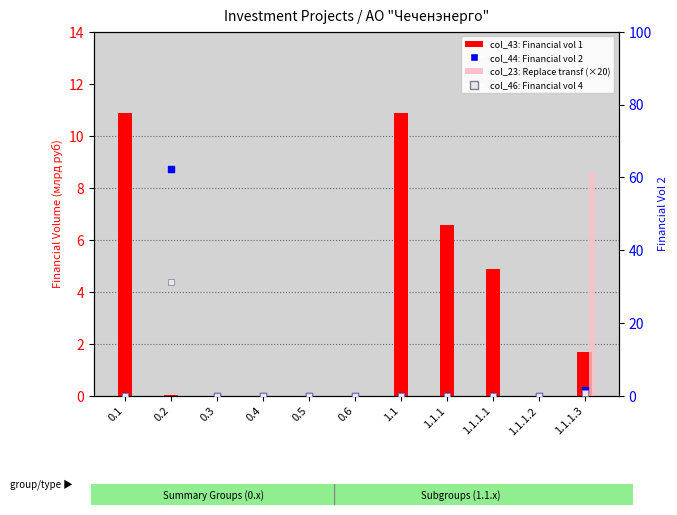

Which series has the largest total across all categories?

col_44: Financial vol 2